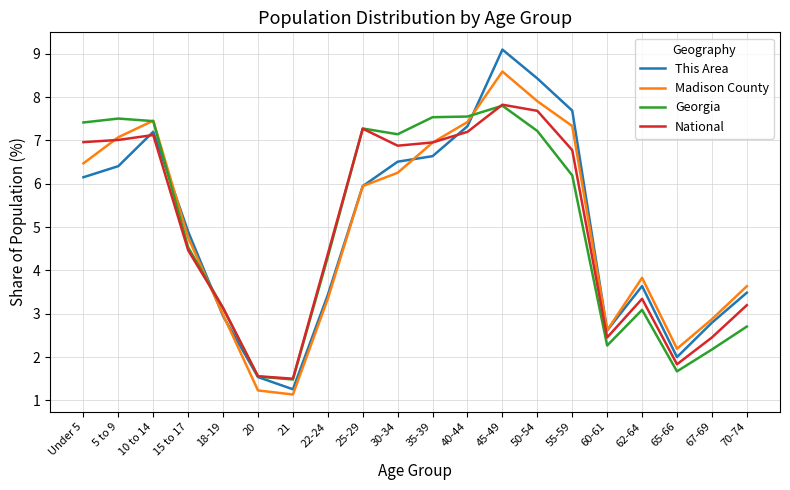

The National series shows 1.6 at 62-64. True or false?

False